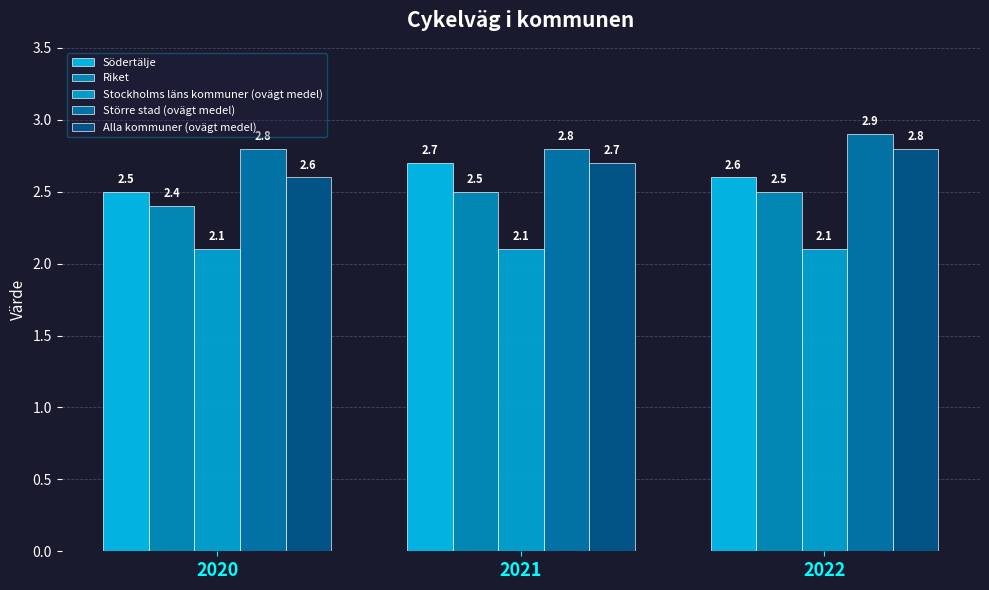

Which series has the largest total across all categories?

Större stad (ovägt medel)